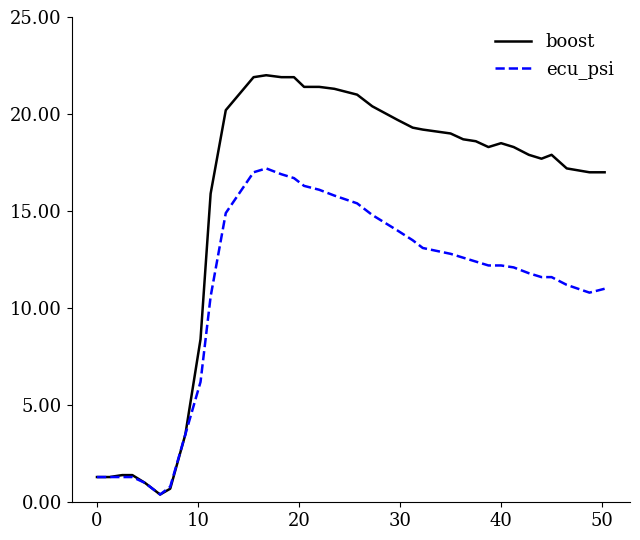

Which series has the largest range (max minus min)?

boost